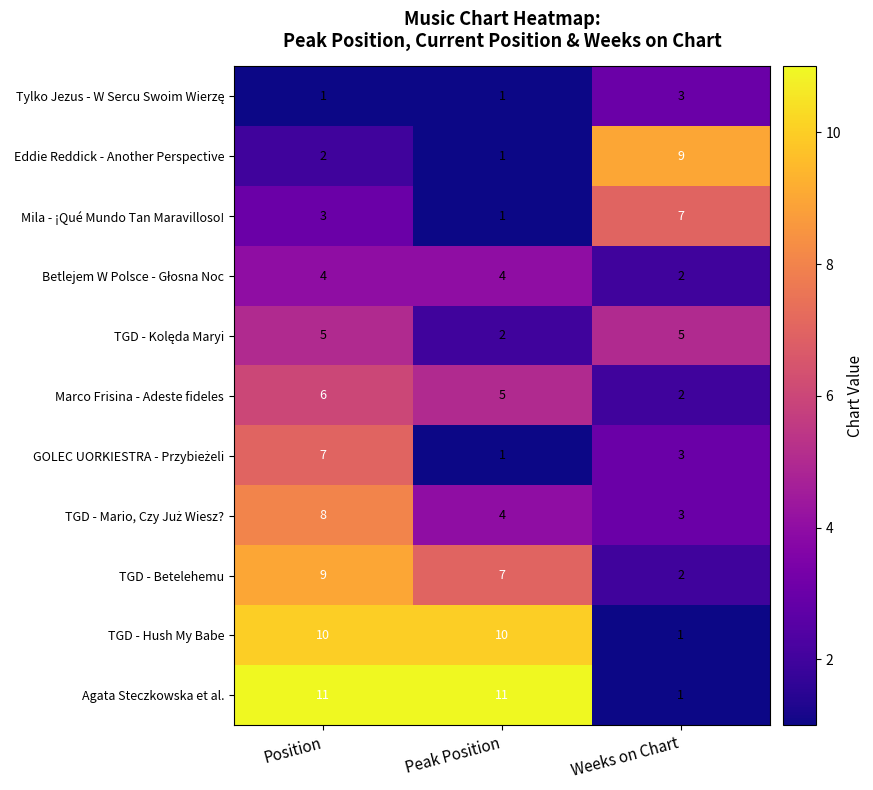

What is the sum of the TGD - Hush My Babe values at Weeks on Chart and Position?

11